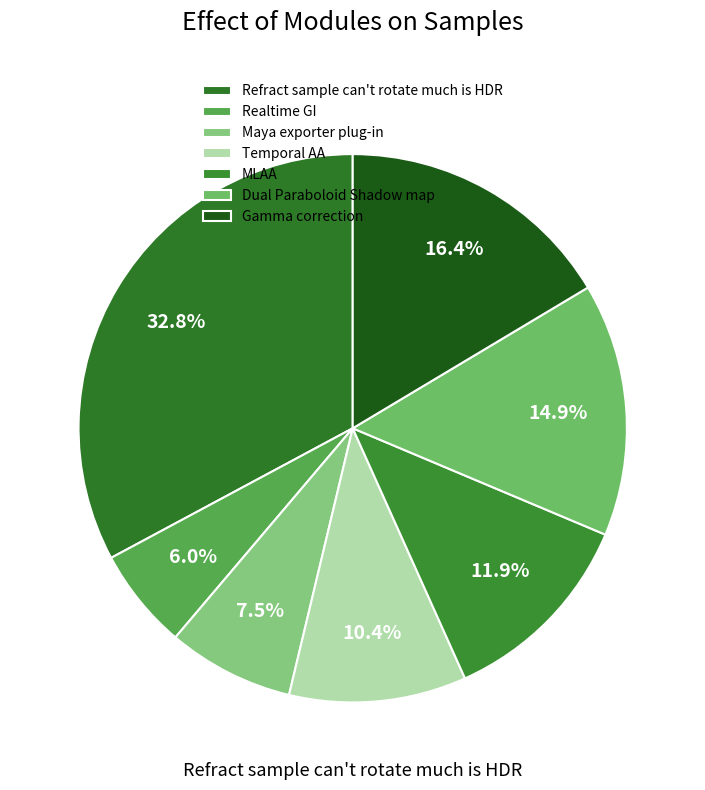

Count the number of slices in the pie.

7